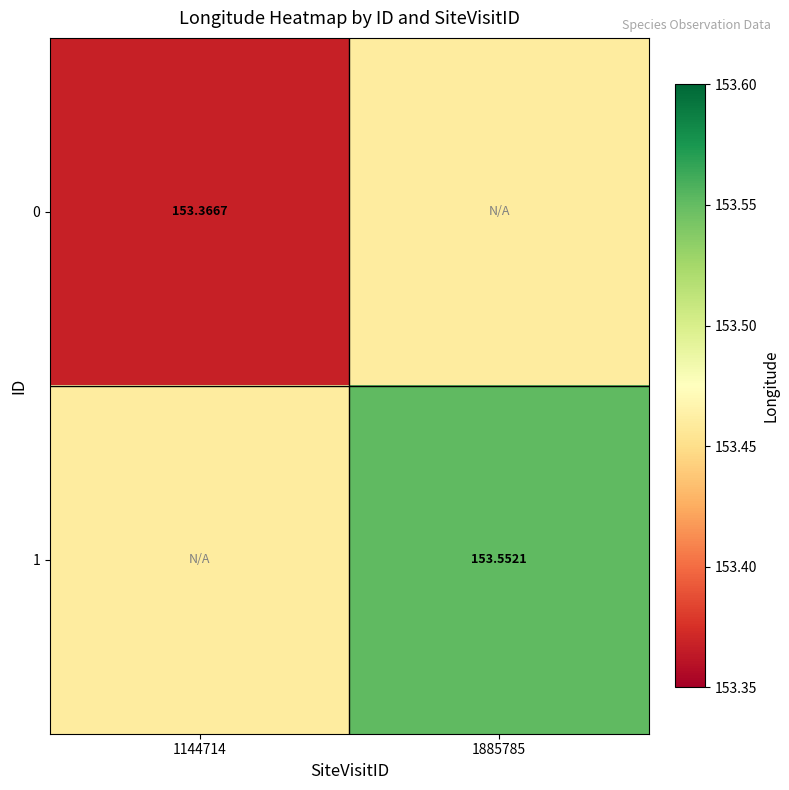

What is the greatest value displayed?

153.6